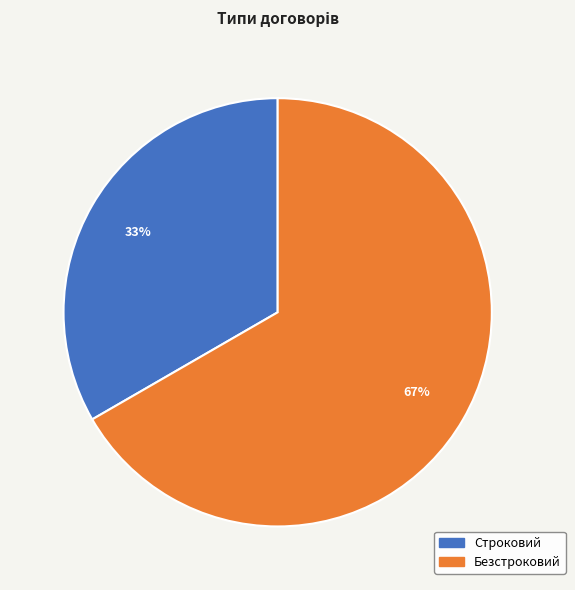

Which has a higher value, Безстроковий or Строковий?

Безстроковий